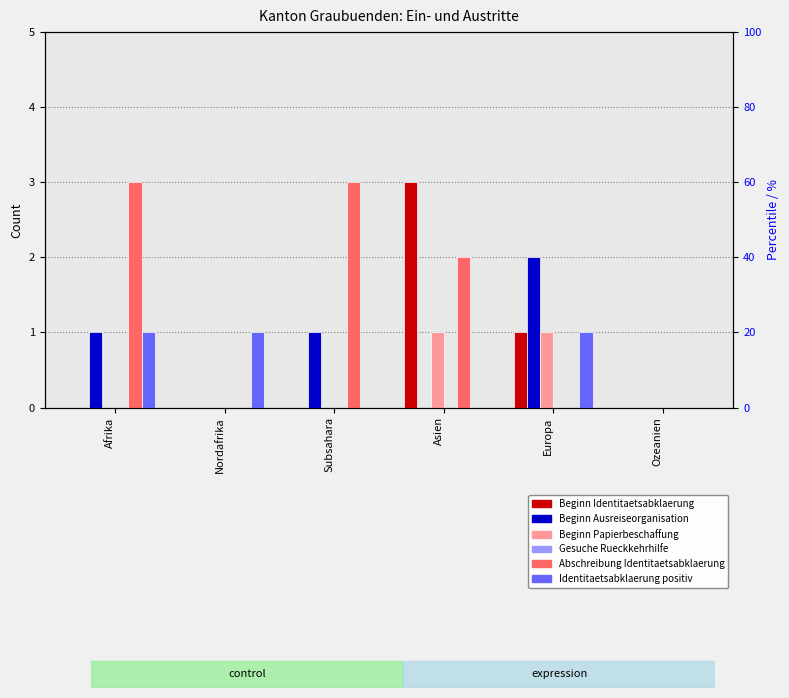

How many groups of bars are there?

6